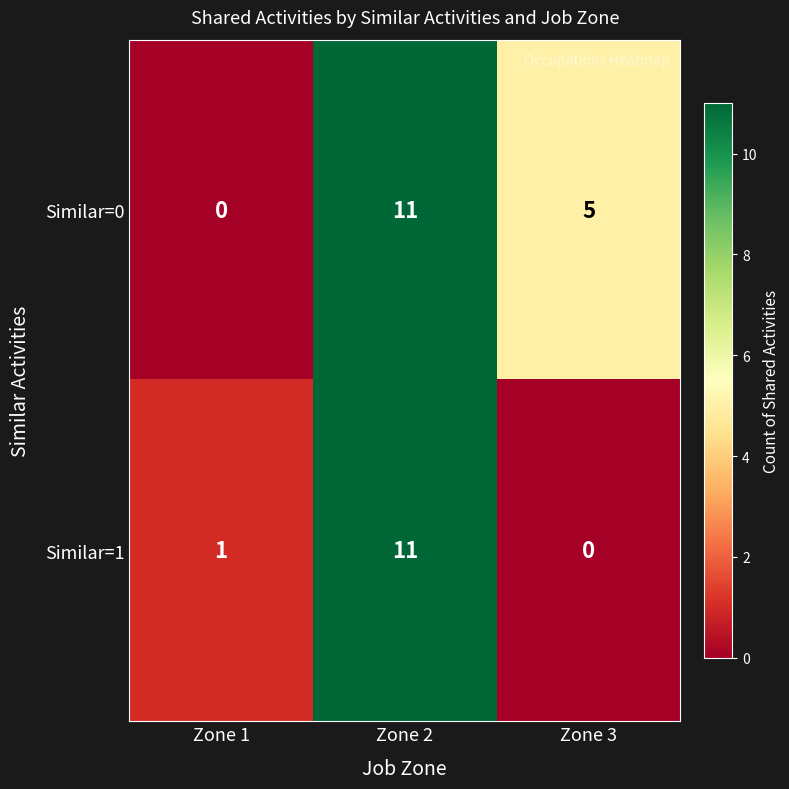

Read the Similar=0 value at Zone 2.

11